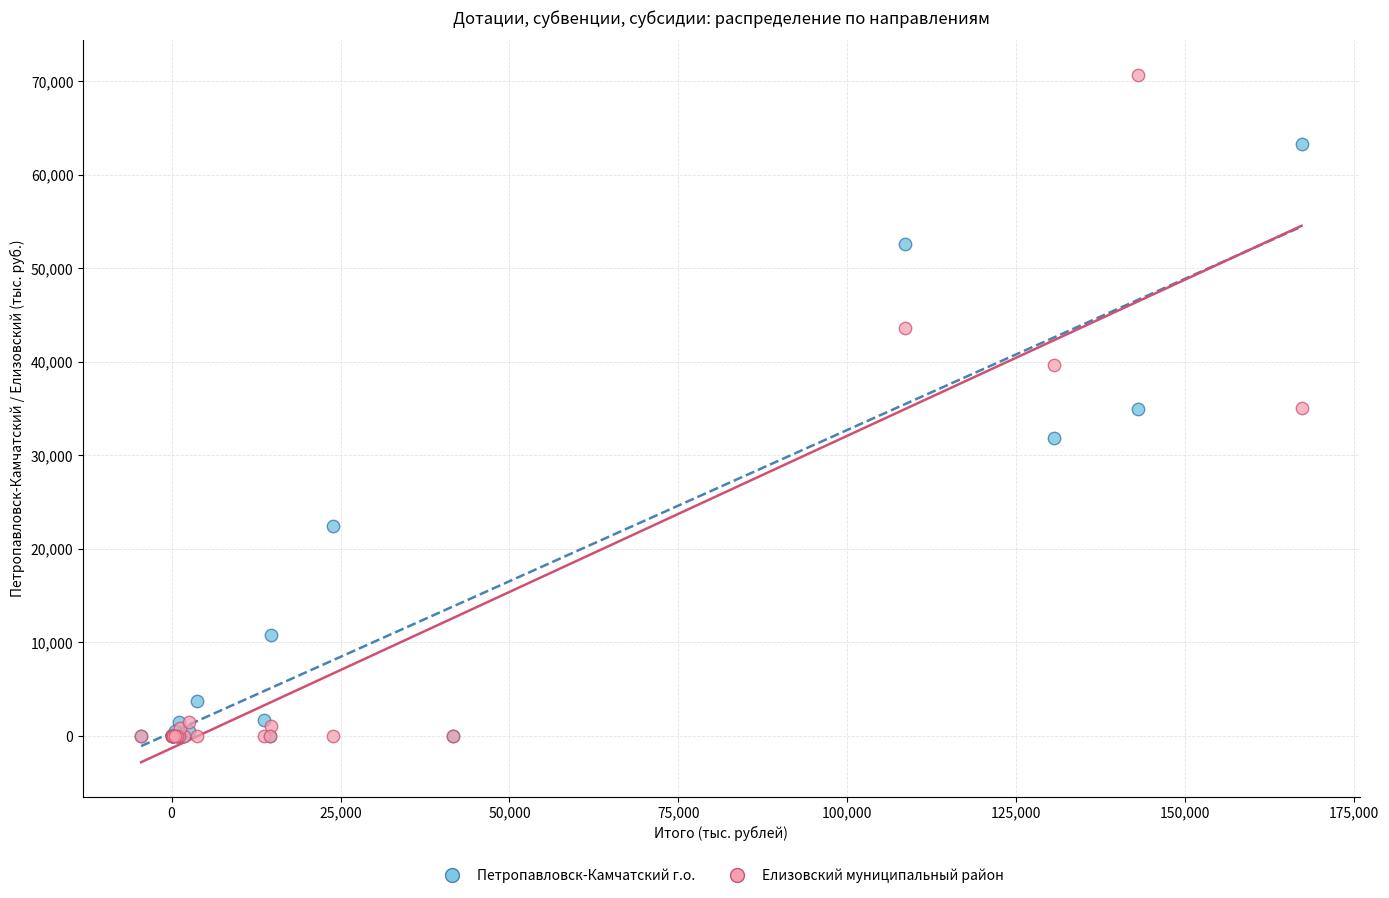

What are all the series names shown in the legend?

Петропавловск-Камчатский г.о., Елизовский муниципальный район